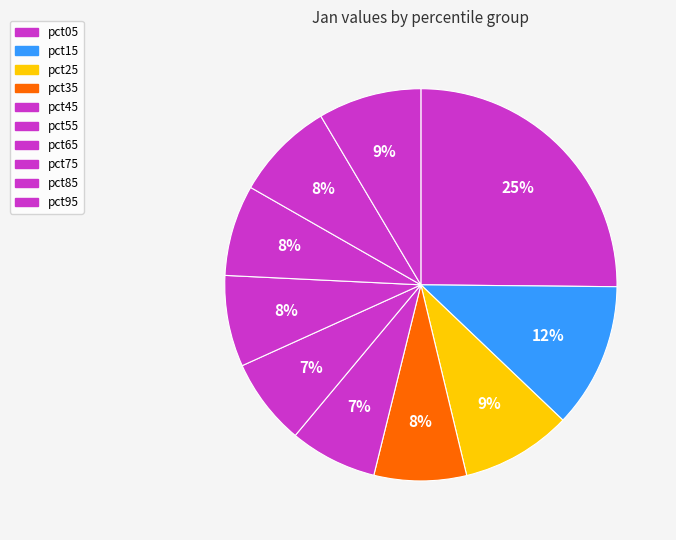

Count the number of slices in the pie.

10